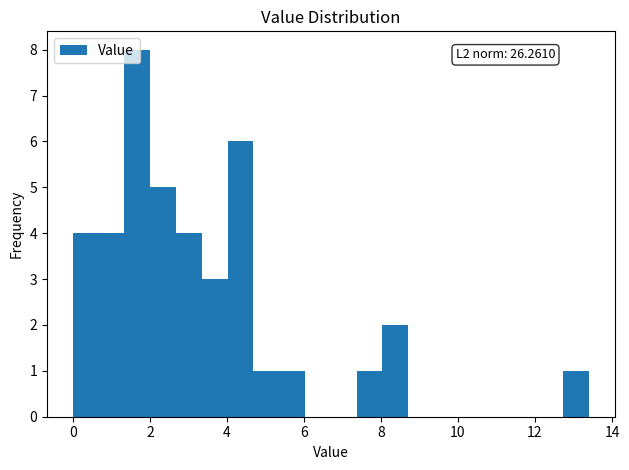

Around what value on the x-axis is the tallest bar? Give the approximate position of its centre, as read against the axis.

1.6